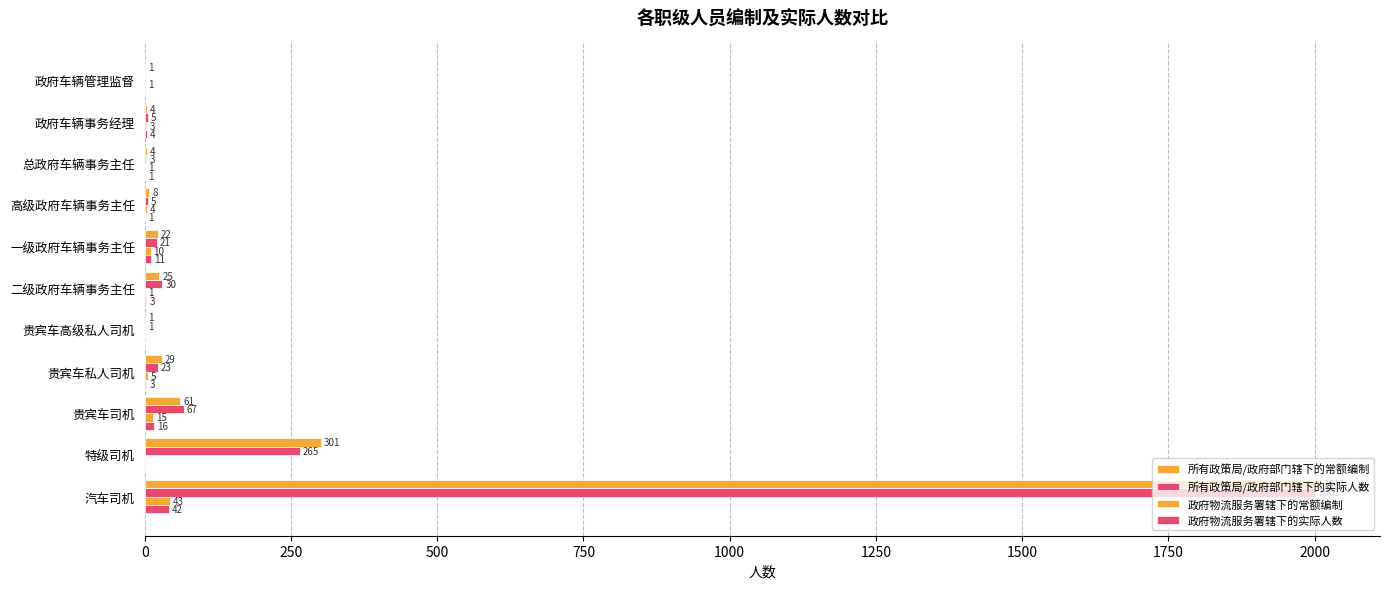

What is the maximum value for 政府物流服务署辖下的实际人数?

42